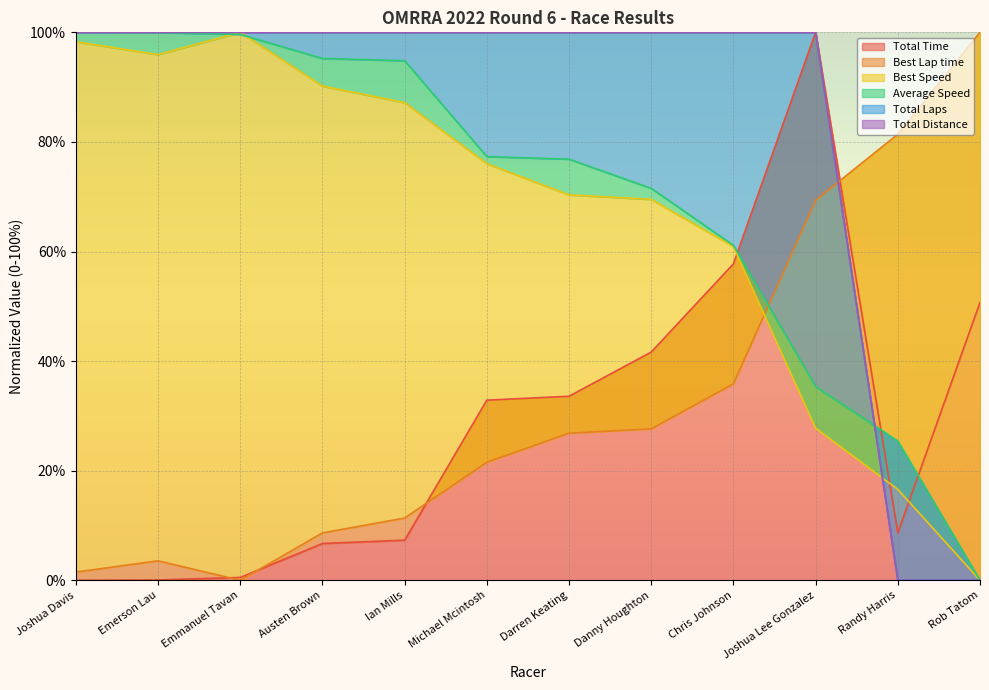

How many data points in Total Time are above 32?

6